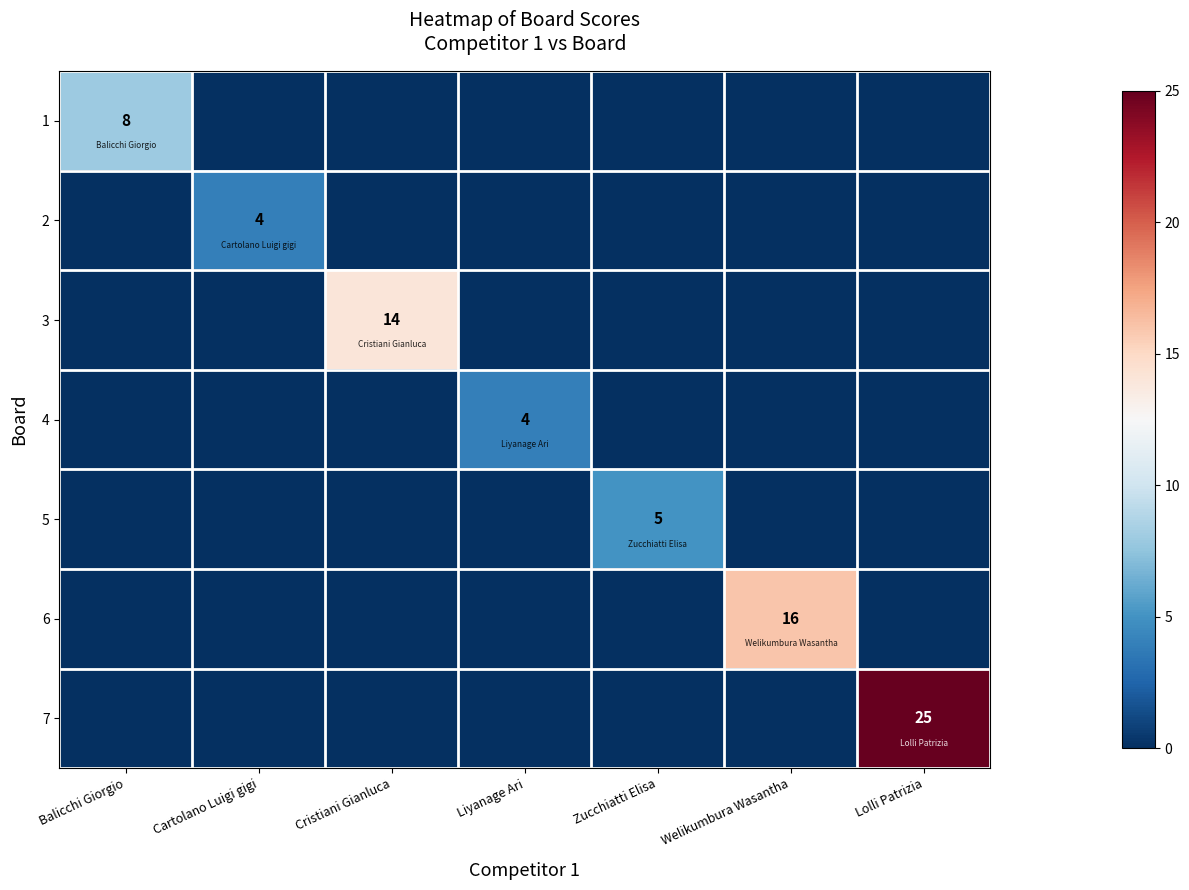

What is the total value across all series at Cartolano Luigi gigi?

4